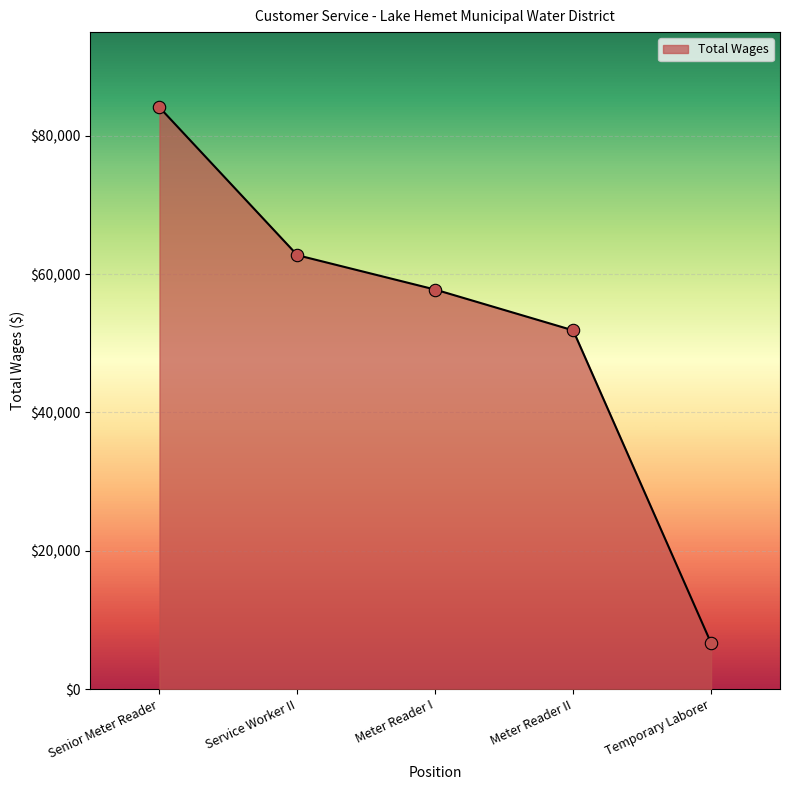

What is the ratio of the value at Meter Reader I to the value at Service Worker II?

0.9